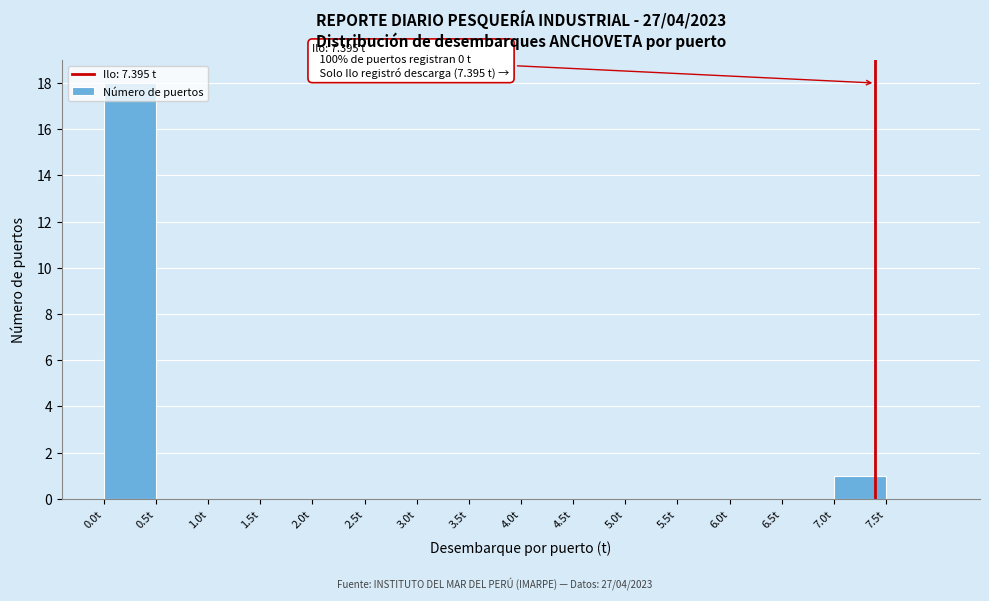

Which range on the x-axis has the tallest bar?

0.0 to 0.5